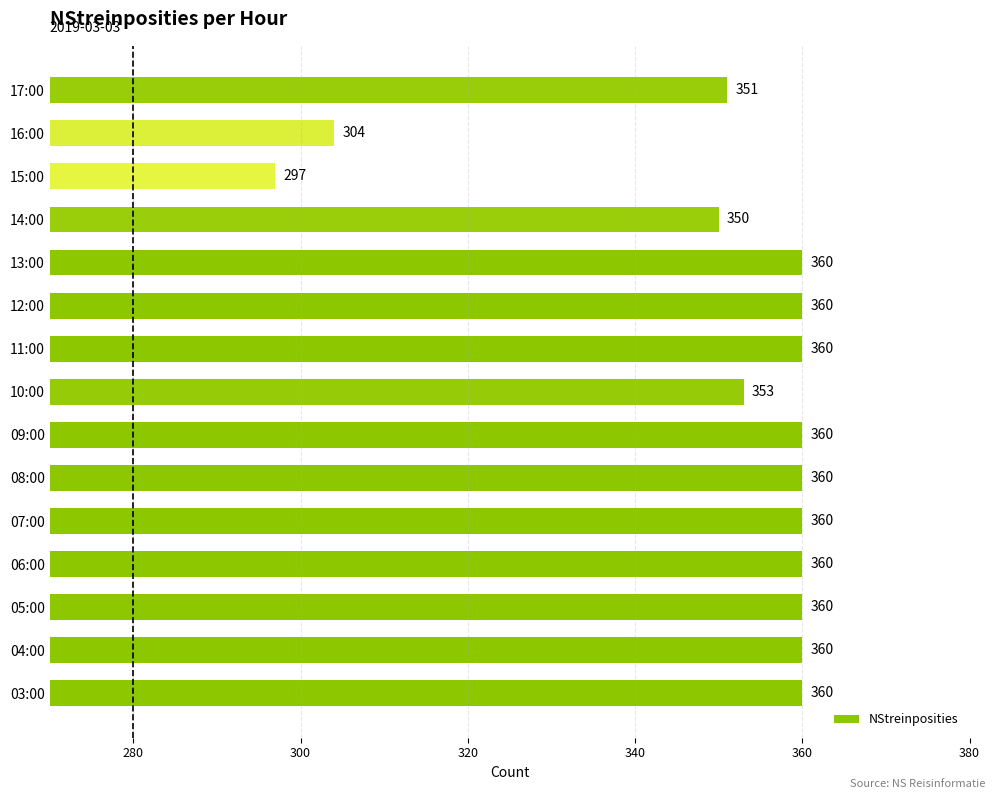

How many bars are there in total?

15